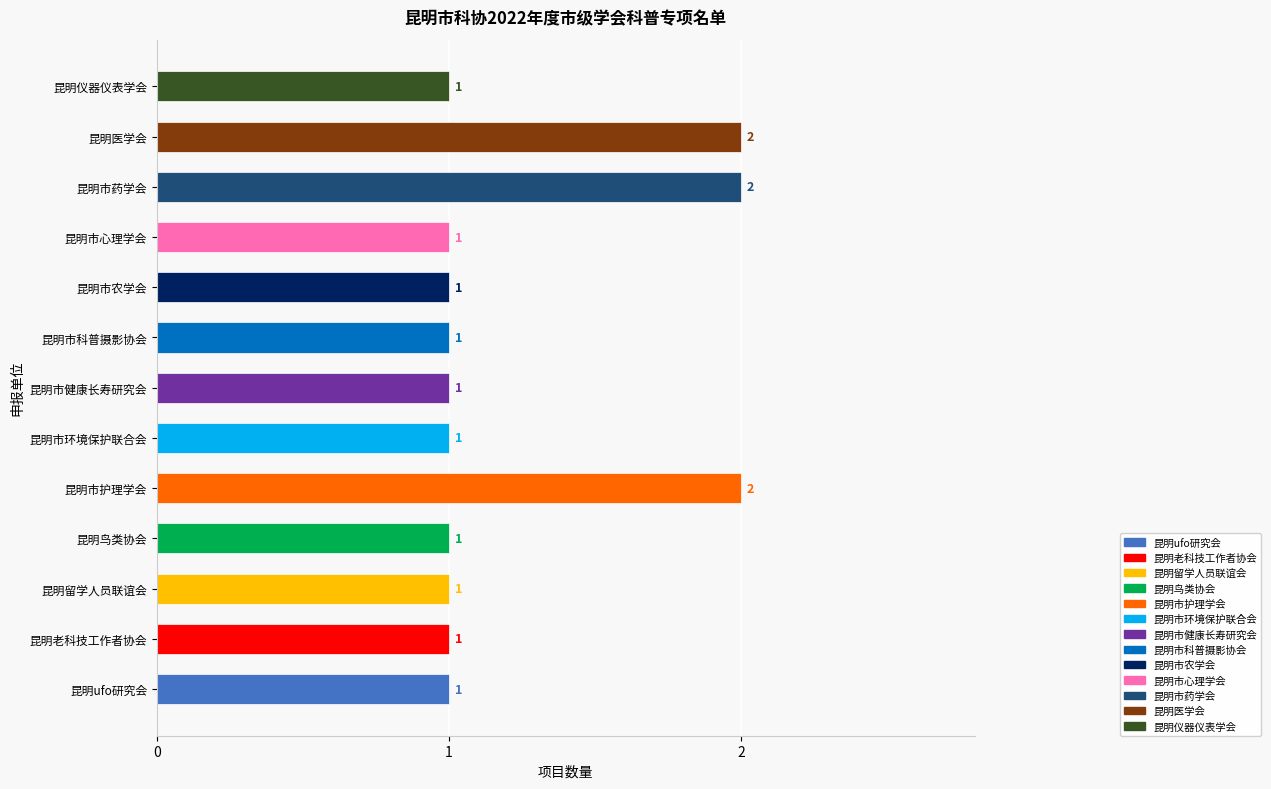

Is it true that the value at 昆明鸟类协会 is 2?

False